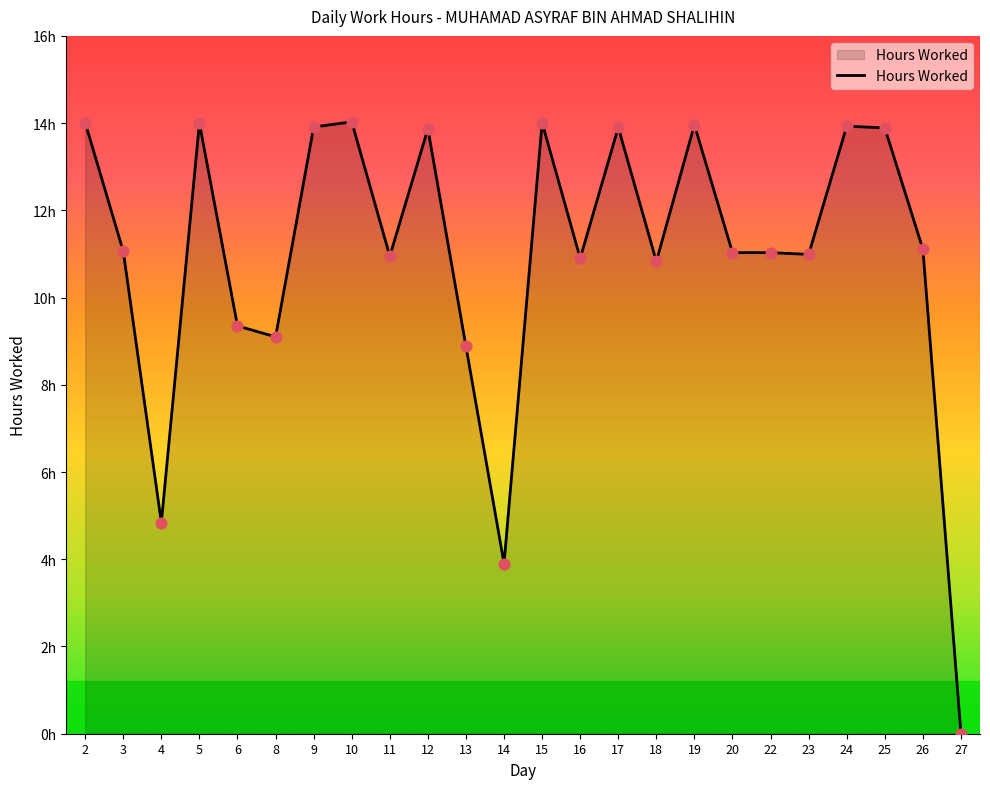

What is the change in value from 6 to 8?

-0.2